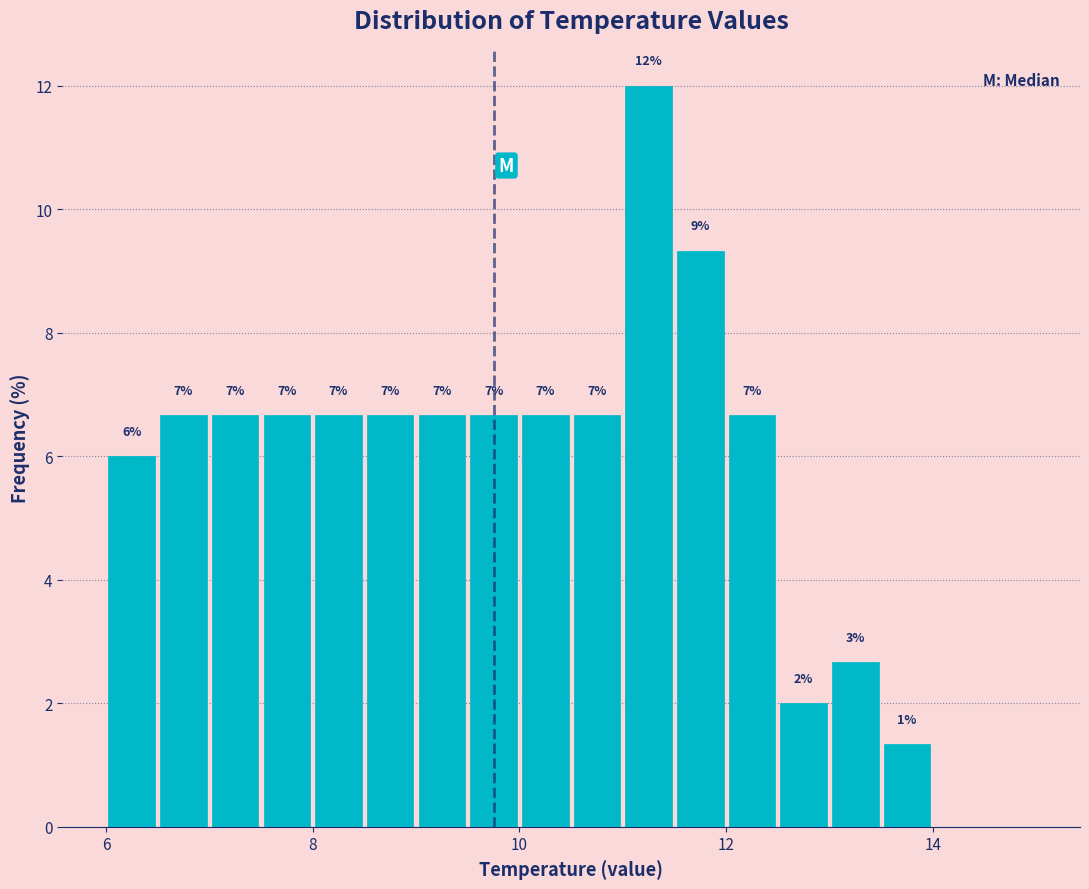

Around what value on the x-axis is the tallest bar? Give the approximate position of its centre, as read against the axis.

11.2